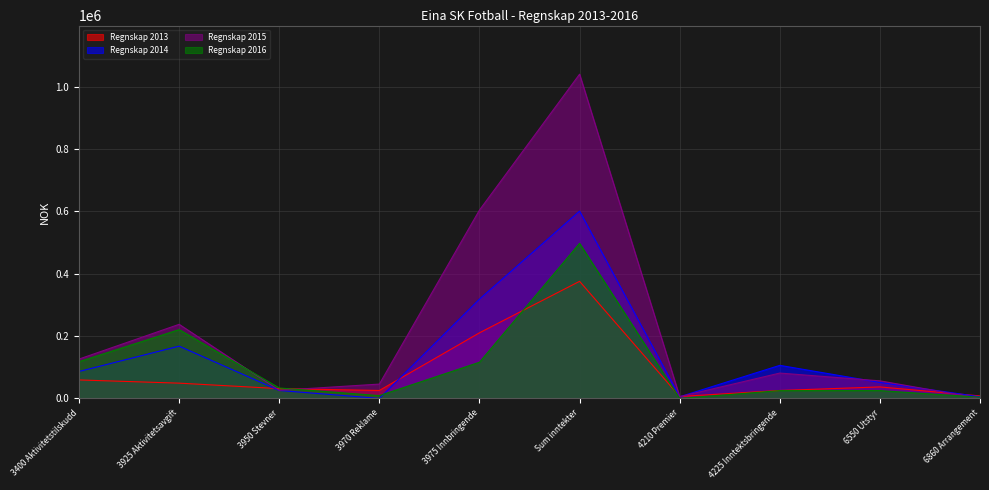

At 3400 Aktivitetstilskudd, list the series in order from smallest to largest.

Regnskap 2013, Regnskap 2014, Regnskap 2016, Regnskap 2015